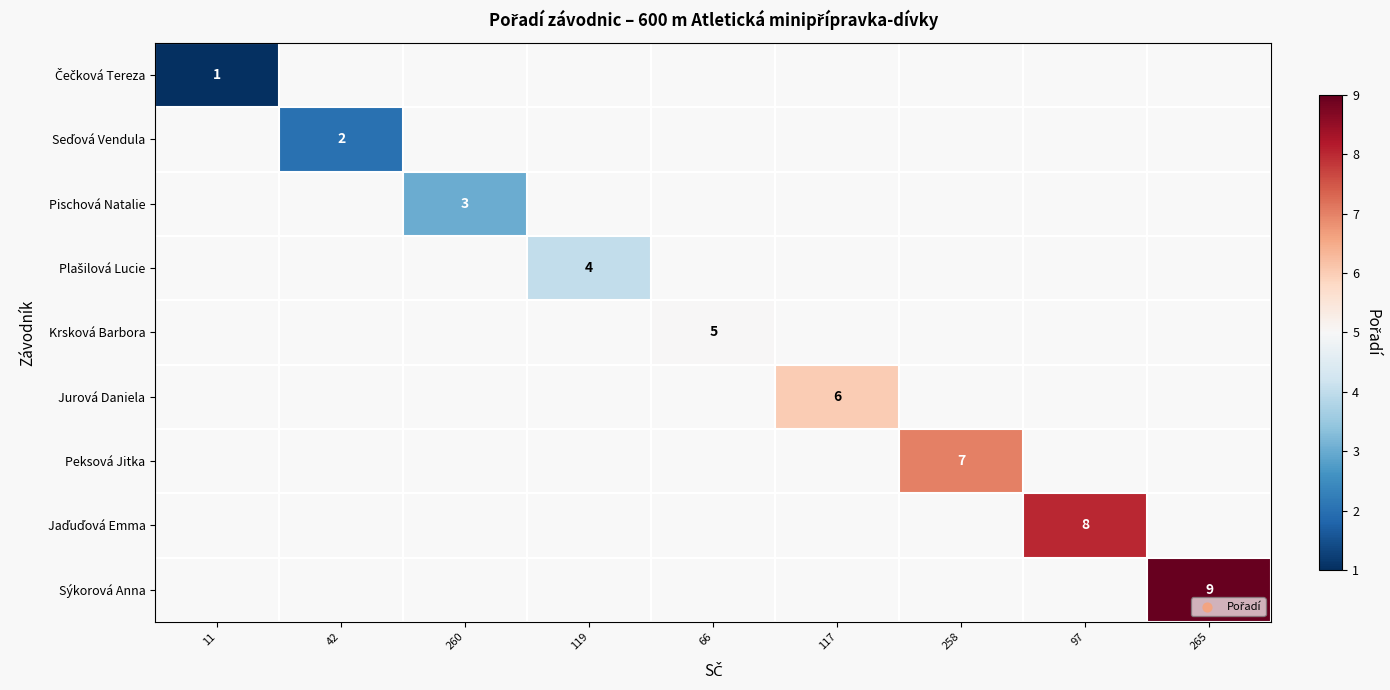

The value of Jurová Daniela at 117 is 6.0. True or false?

True